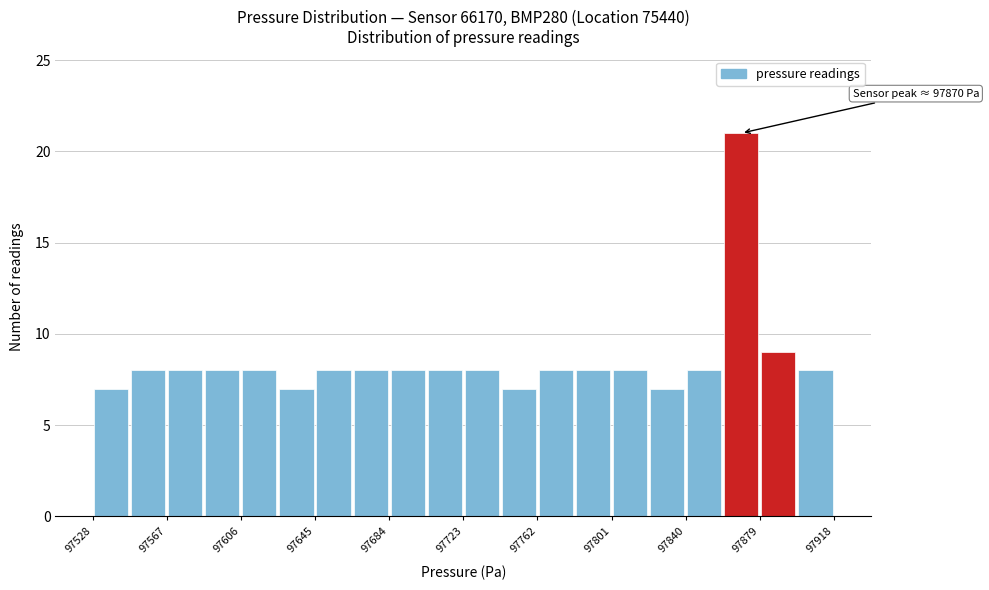

Read against the x-axis, roughly where is the centre of the tallest bar?

97870